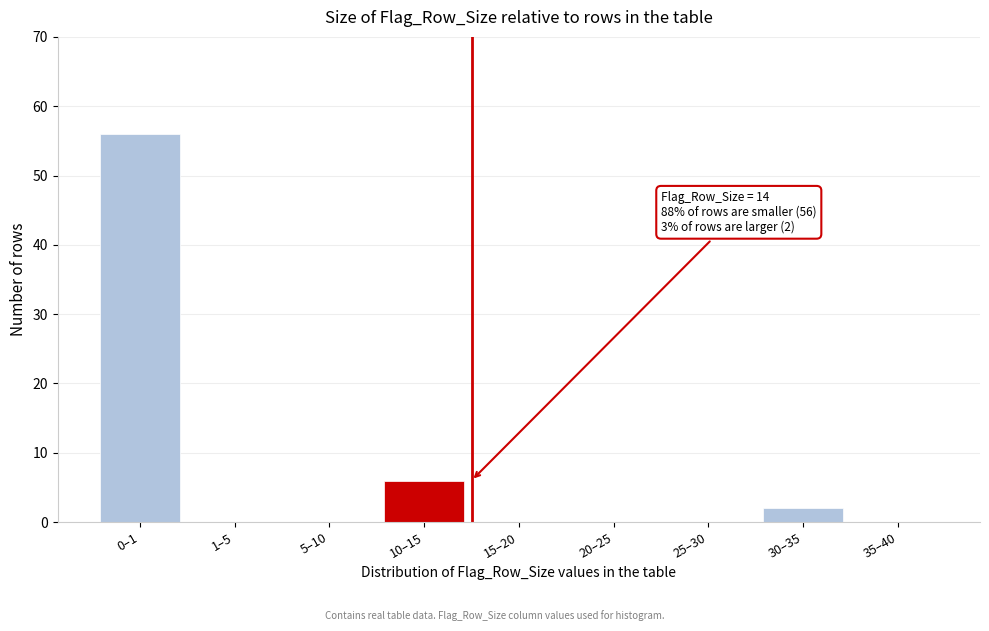

Reading right to left, list all the values displayed in this chart.

35–40=0	30–35=2	25–30=0	20–25=0	15–20=0	10–15=6	5–10=0	1–5=0	0–1=56